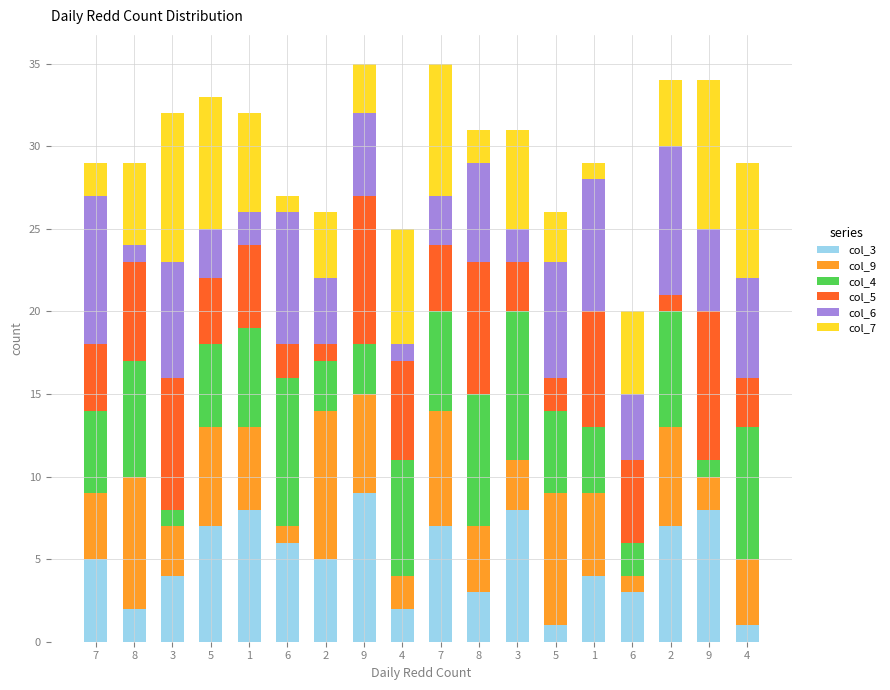

What is the difference between the maximum and minimum values in the col_3 series?

8